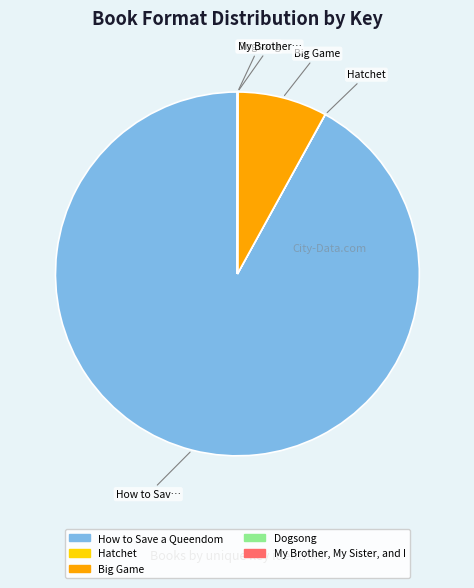

Between How to Save a Queendom and Big Game, which is larger?

How to Save a Queendom